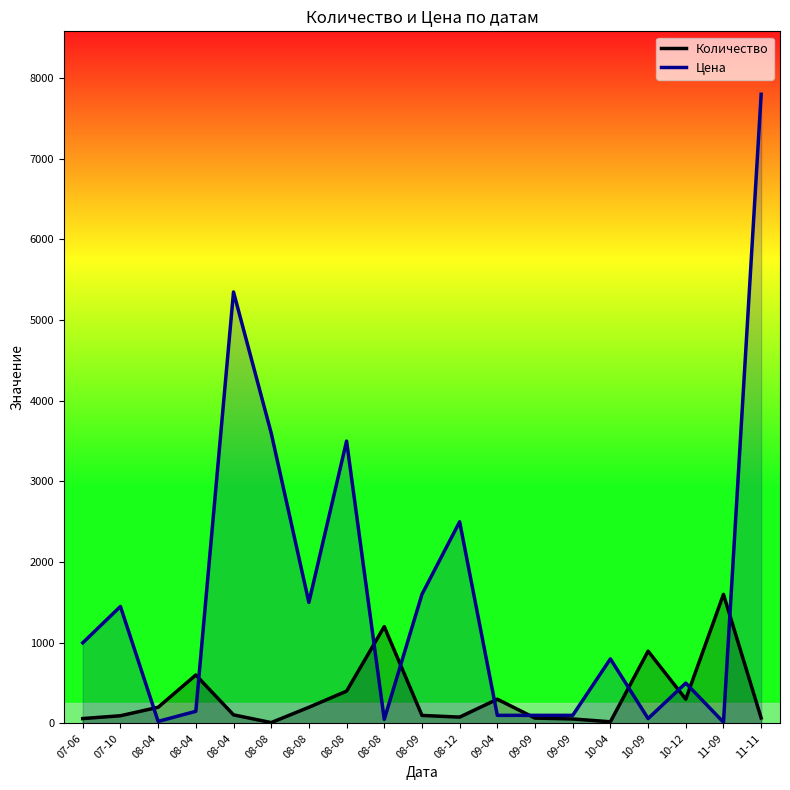

After their last crossing, which series has the higher values: Цена or Количество?

Цена